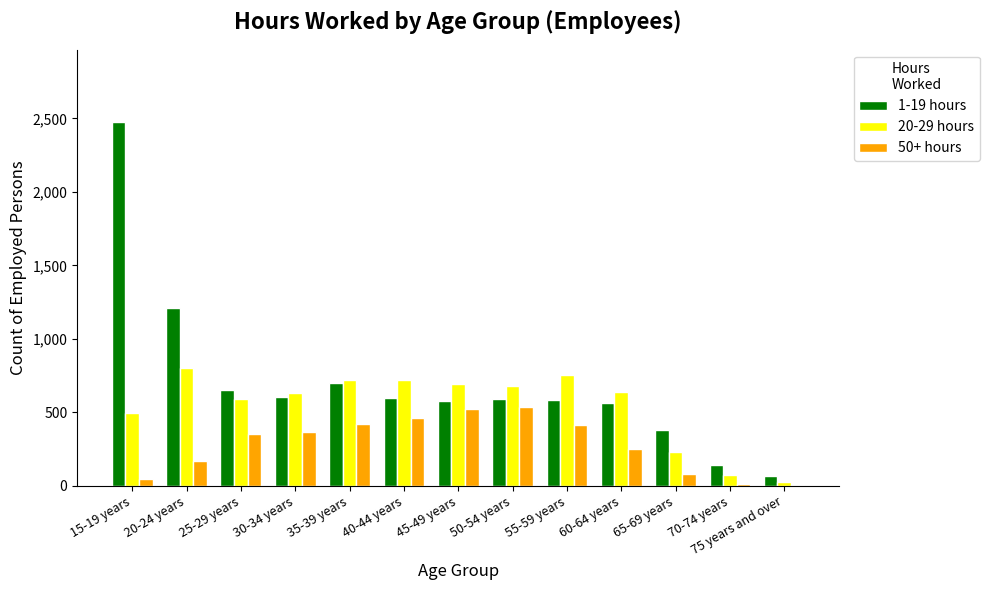

Which series has the largest total across all categories?

1-19 hours